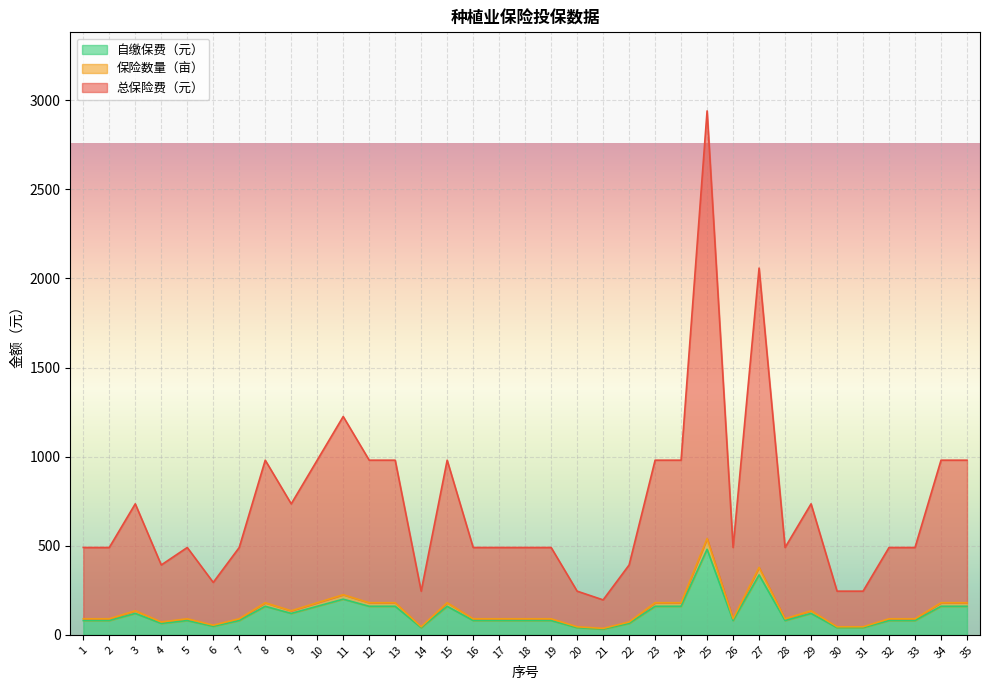

At which category is the sum across all series the highest?

25